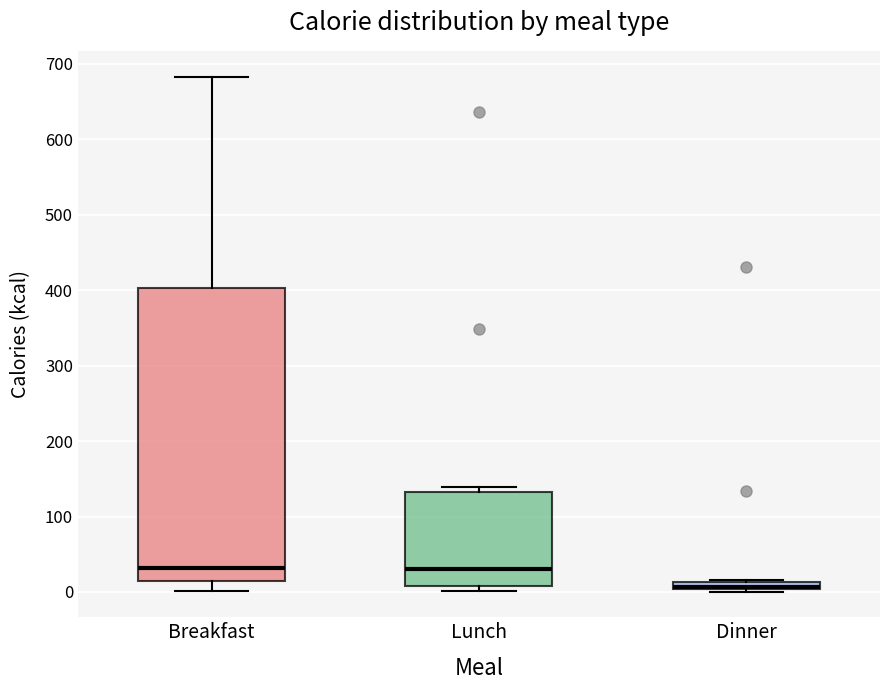

Where is the upper edge of the box for Lunch on the y-axis? The values are not printed on the chart, so give them approximately, as read against the axis.

130